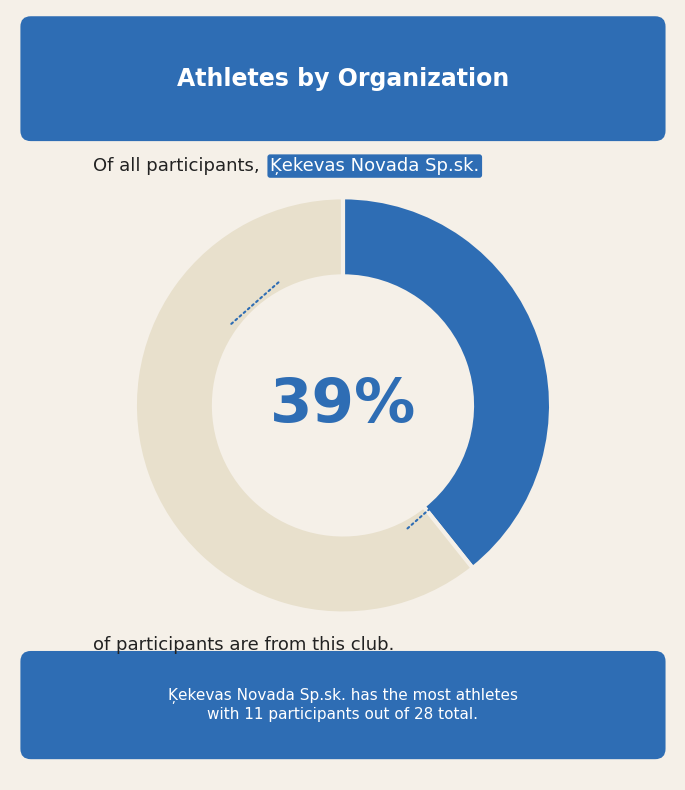

Does any single category account for the majority?

Yes